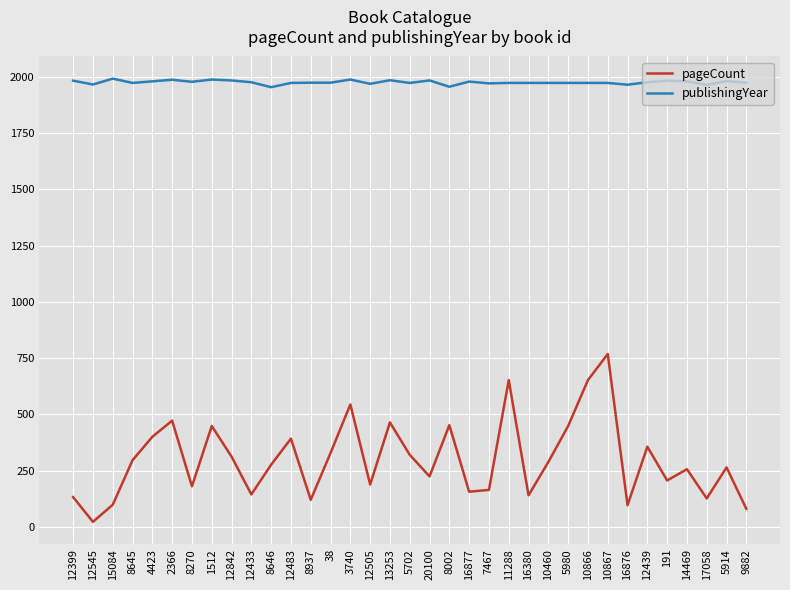

True or false: publishingYear and pageCount intersect in this chart.

False